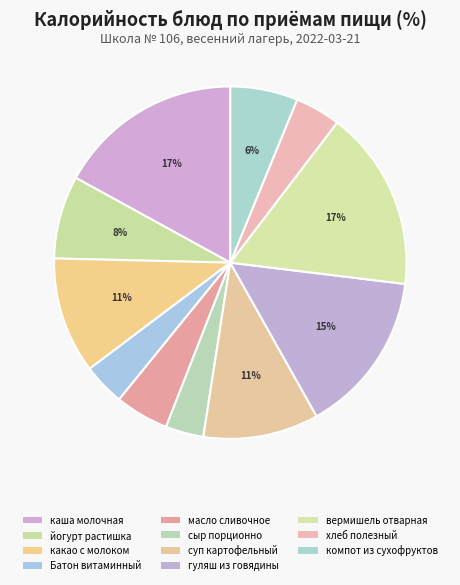

Count the number of slices in the pie.

11